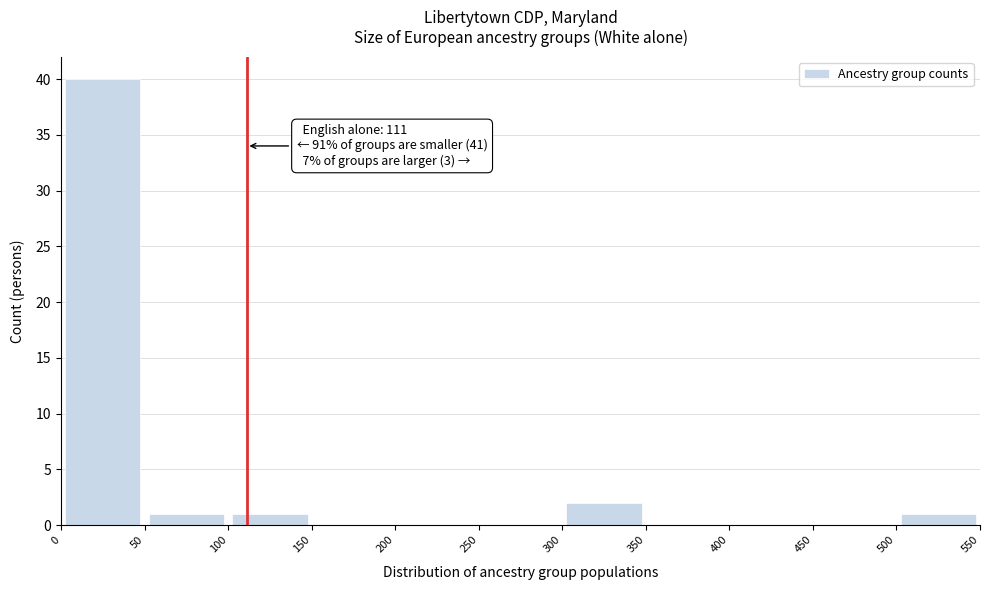

Which range on the x-axis has the tallest bar?

0 to 50